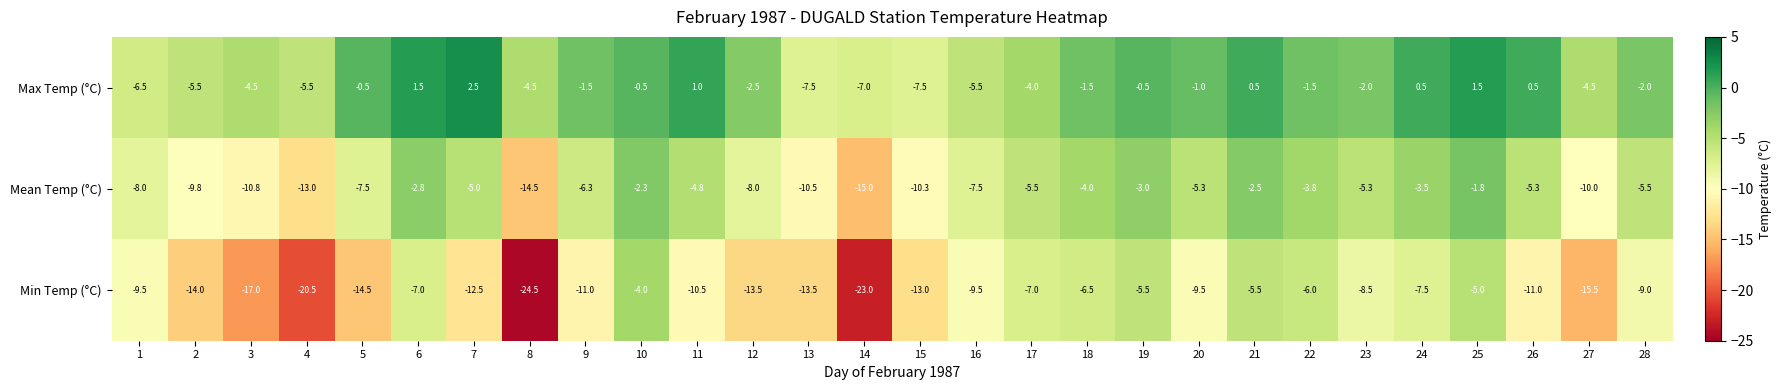

Count the number of categories in the chart.

28